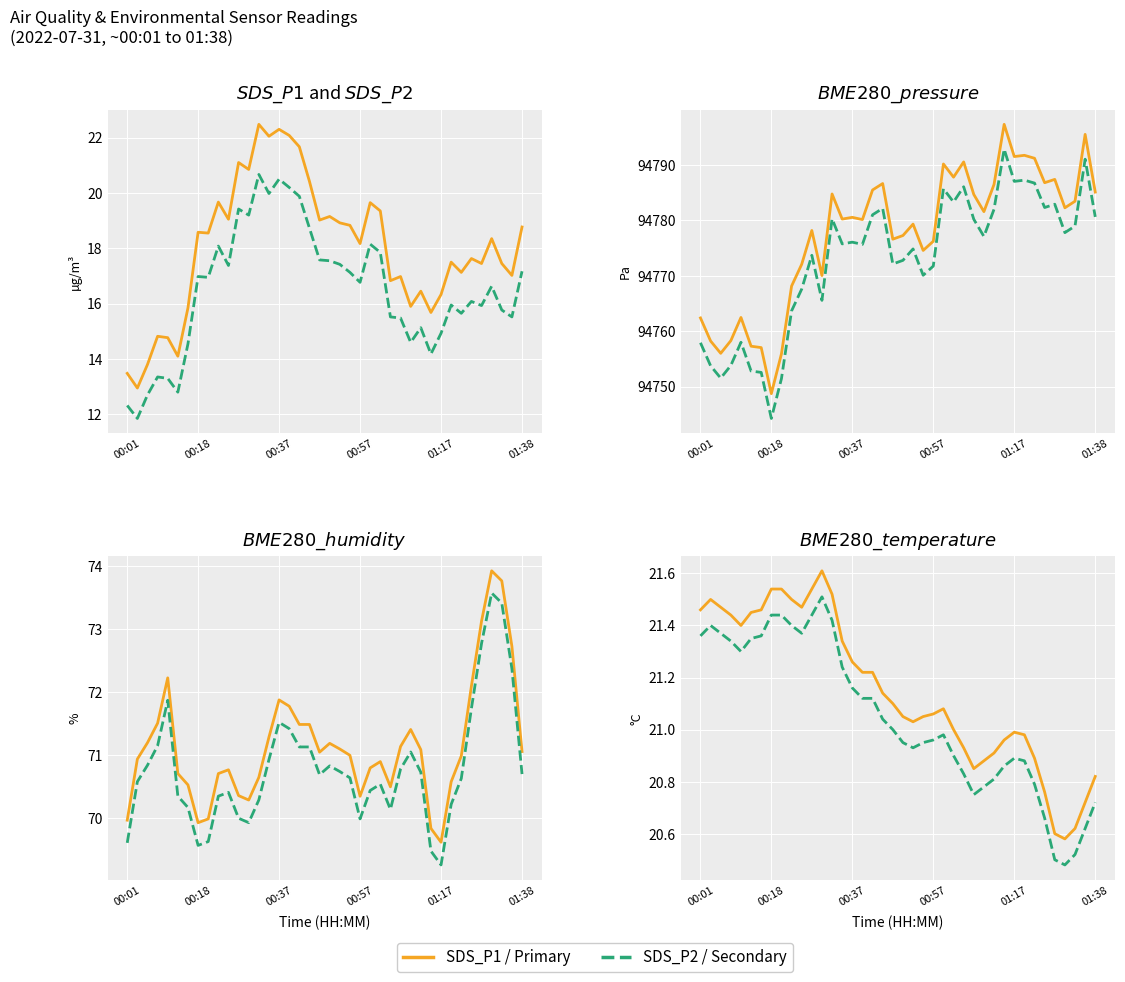

Does the chart display data point markers on the line(s)?

No